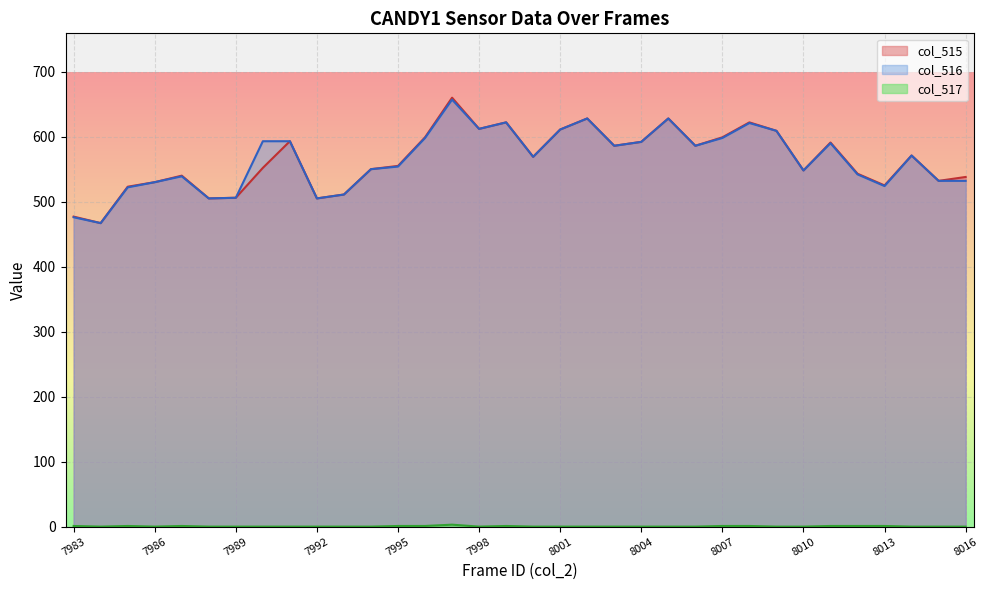

Read the col_516 value at 8011.

590